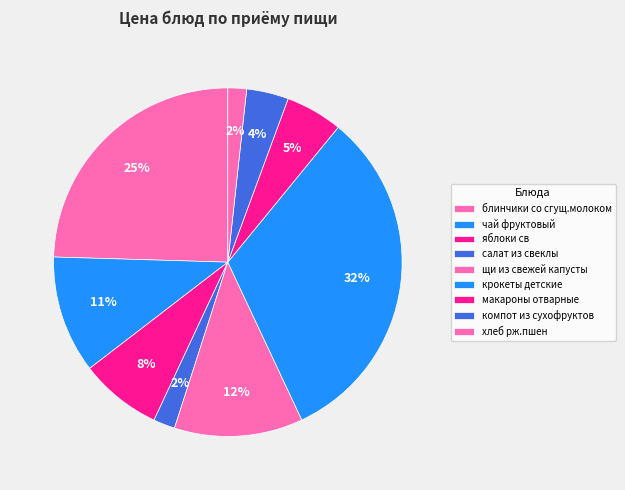

True or false: щи из свежей капусты accounts for 12% of the total.

True